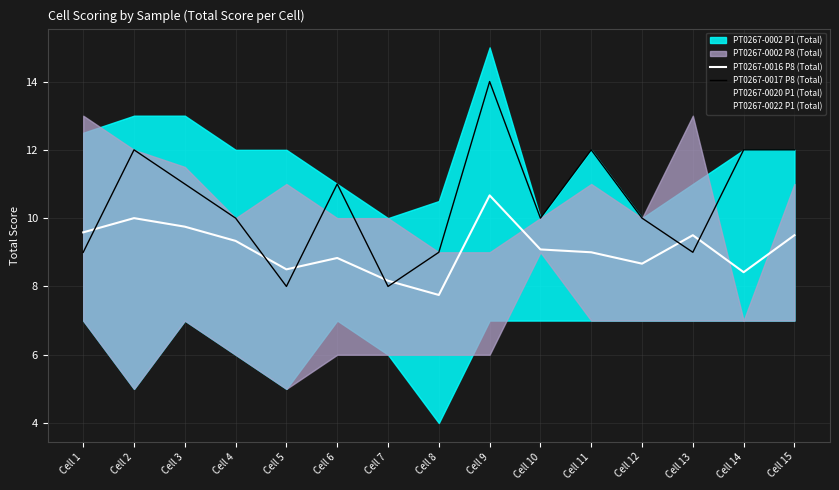

At Cell 13, list the series in order from smallest to largest.

PT0267-0020 P1 (Total), PT0267-0022 P1 (Total), PT0267-0017 P8 (Total), PT0267-0016 P8 (Total)